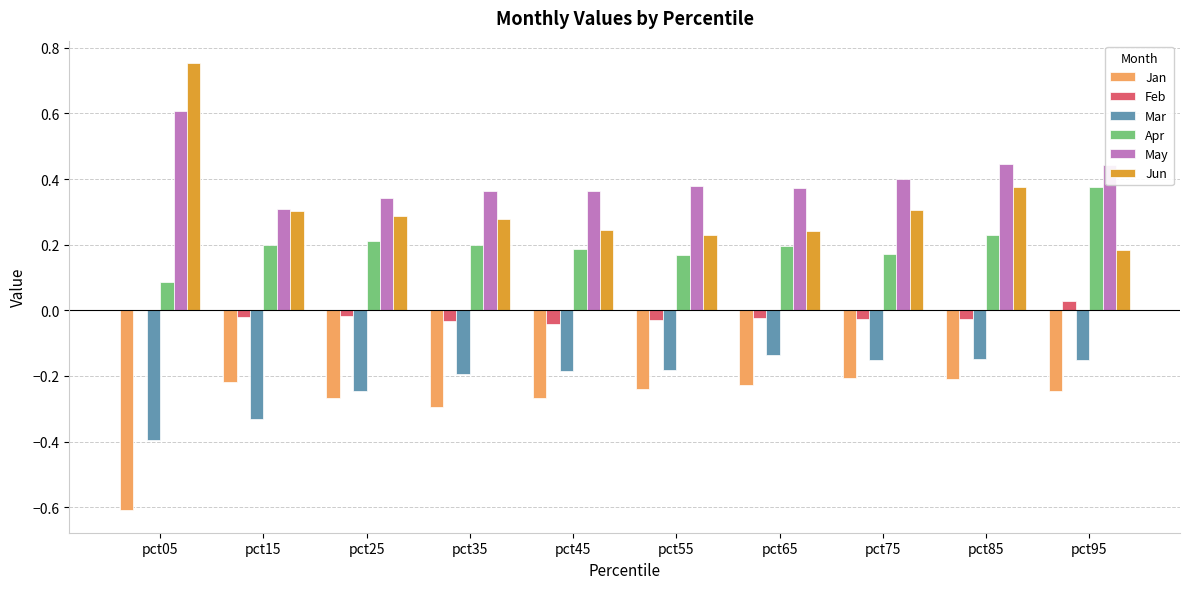

The Jan series shows -0.3 at pct35. True or false?

True